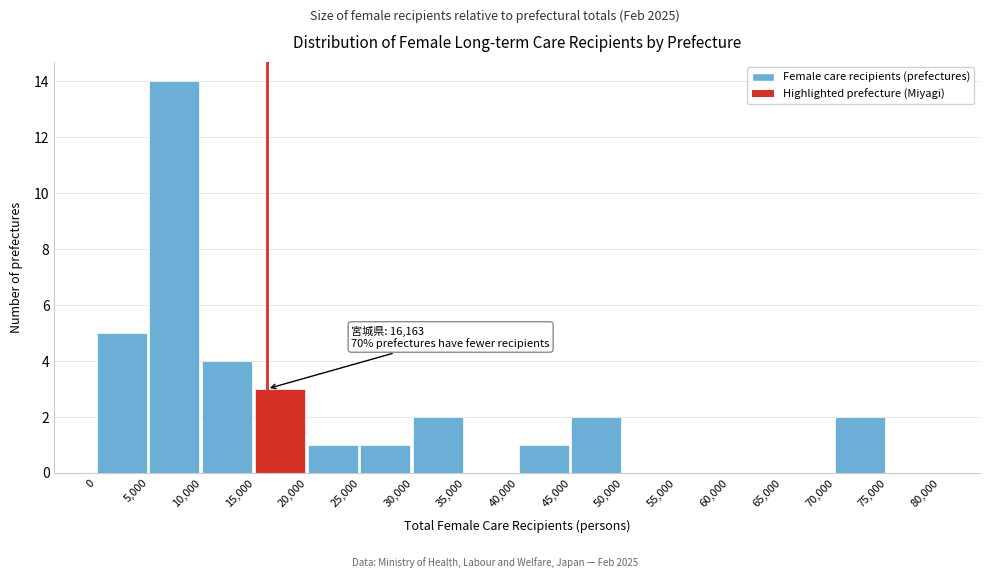

Which range on the x-axis has the tallest bar?

5,000 to 10,000